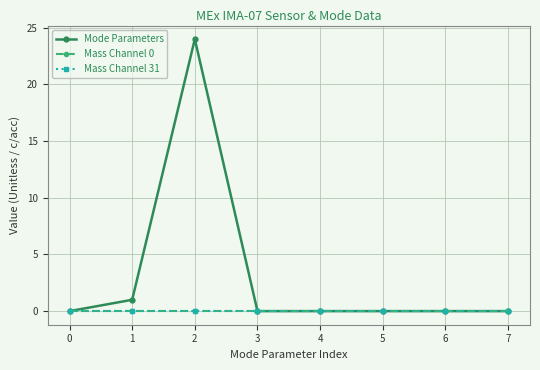

List the labels in order of Mode Parameters value, smallest first.

0, 3, 4, 5, 6, 7, 1, 2